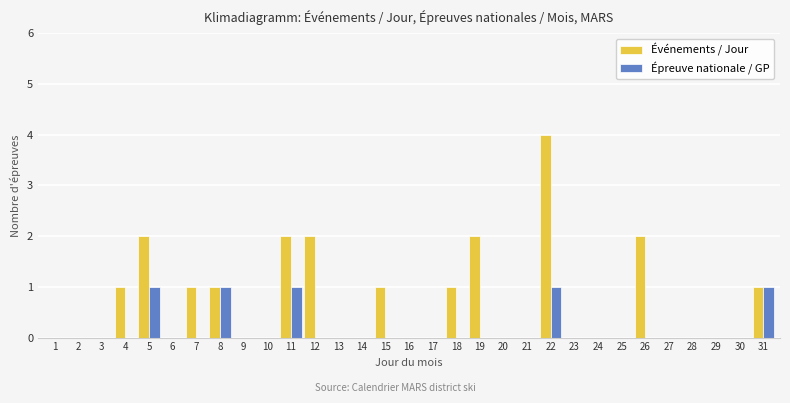

The value of Épreuve nationale / GP at 13 is 0. True or false?

True